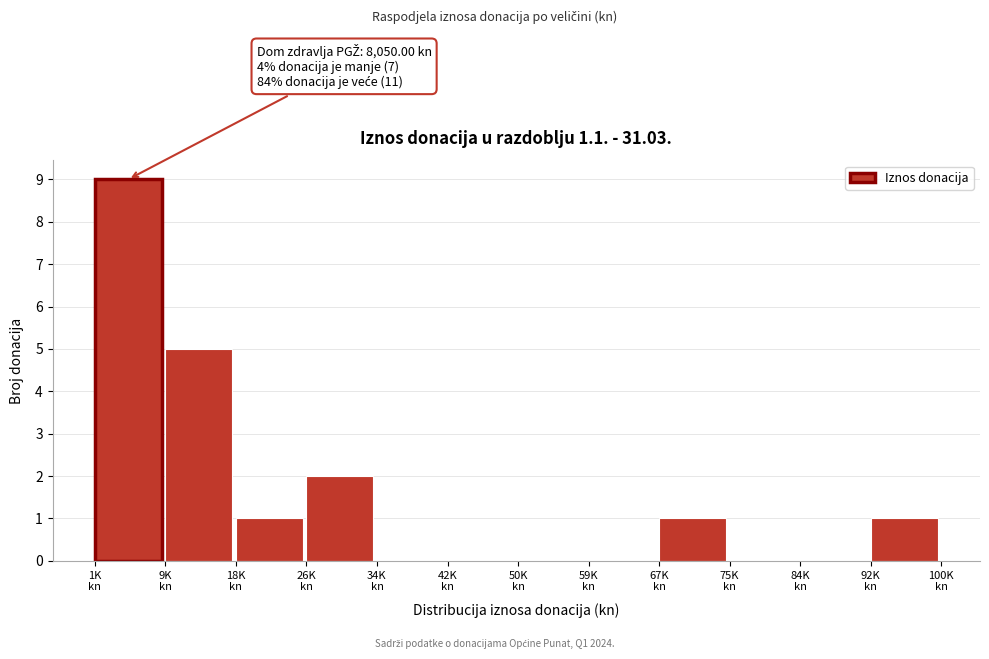

What is the sum of all values?

19